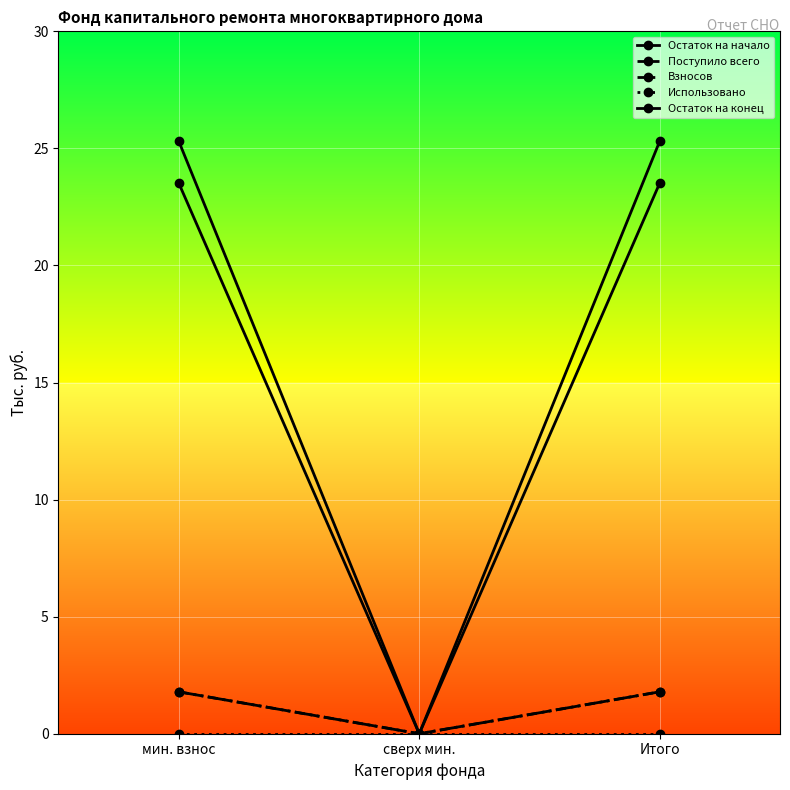

What is the maximum value shown in the chart?

25.3